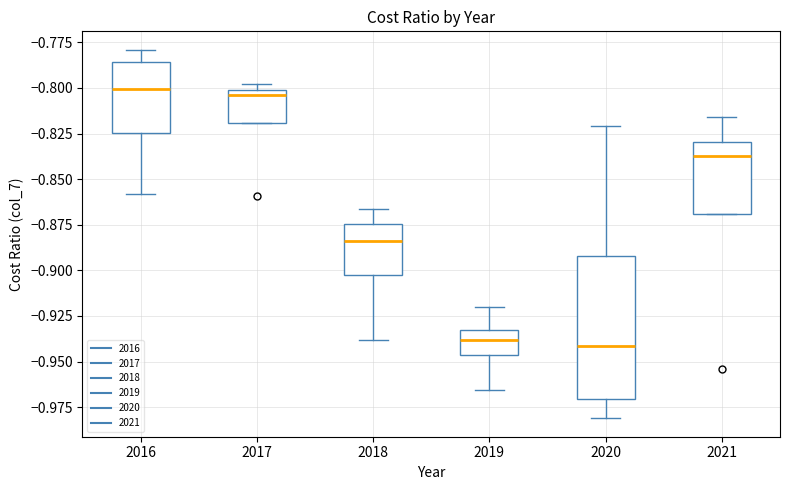

Reading left to right, transcribe this box plot: for each box, give where its median line is, the range the box spans, and where its two whiskers end, as read against the y-axis. The values are not printed on the chart, so give them approximately, as read against the axis.

2016: median -0.800, box -0.825 to -0.785, whiskers -0.860 to -0.780
2017: median -0.805, box -0.820 to -0.800, whiskers -0.820 to -0.800 (just above the box's upper edge)
2018: median -0.885, box -0.900 to -0.875, whiskers -0.940 to -0.865
2019: median -0.940, box -0.945 to -0.935, whiskers -0.965 to -0.920
2020: median -0.940, box -0.970 to -0.890, whiskers -0.980 to -0.820
2021: median -0.840, box -0.870 to -0.830, whiskers -0.870 to -0.815